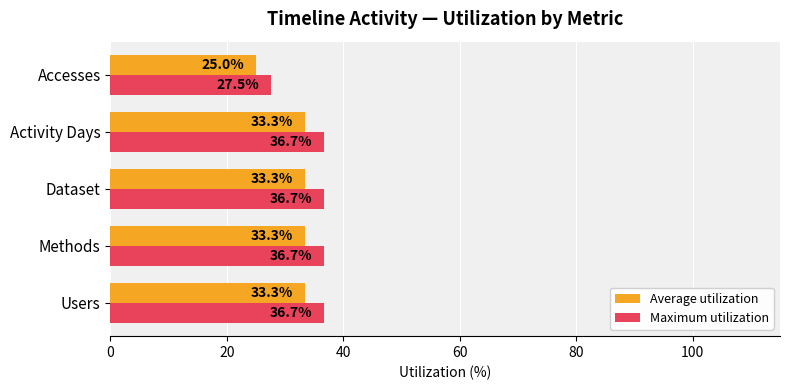

Rank the series by their maximum value, from lowest to highest.

Average utilization, Maximum utilization